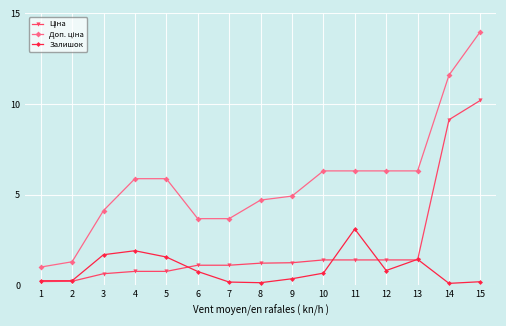

At which category is the sum across all series the highest?

15